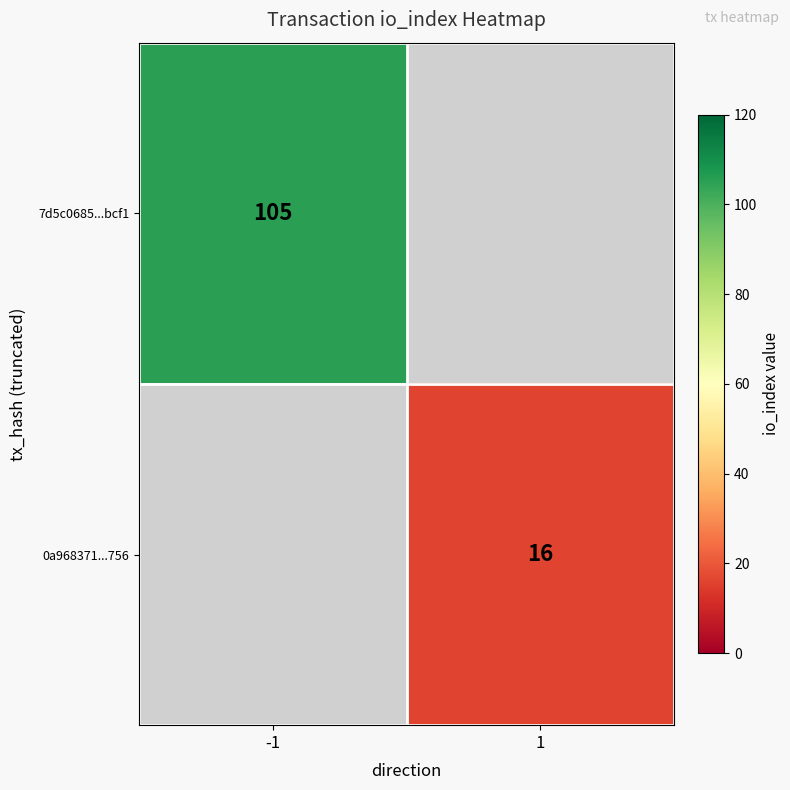

The 0a968371...756 series shows 7 at 1. True or false?

False